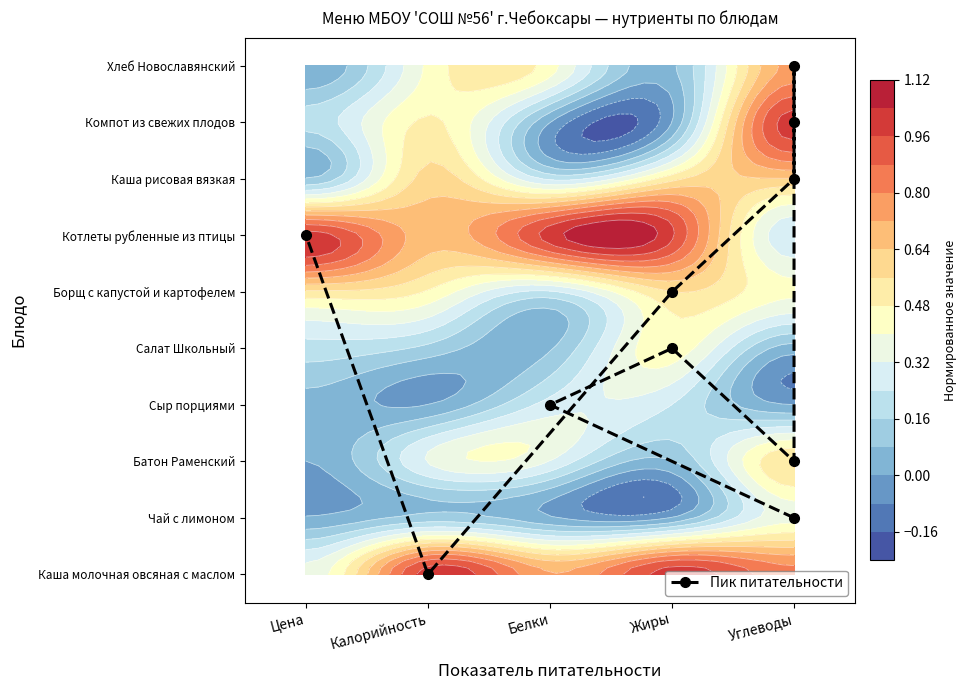

True or false: the data shows 0 at Углеводы.

False